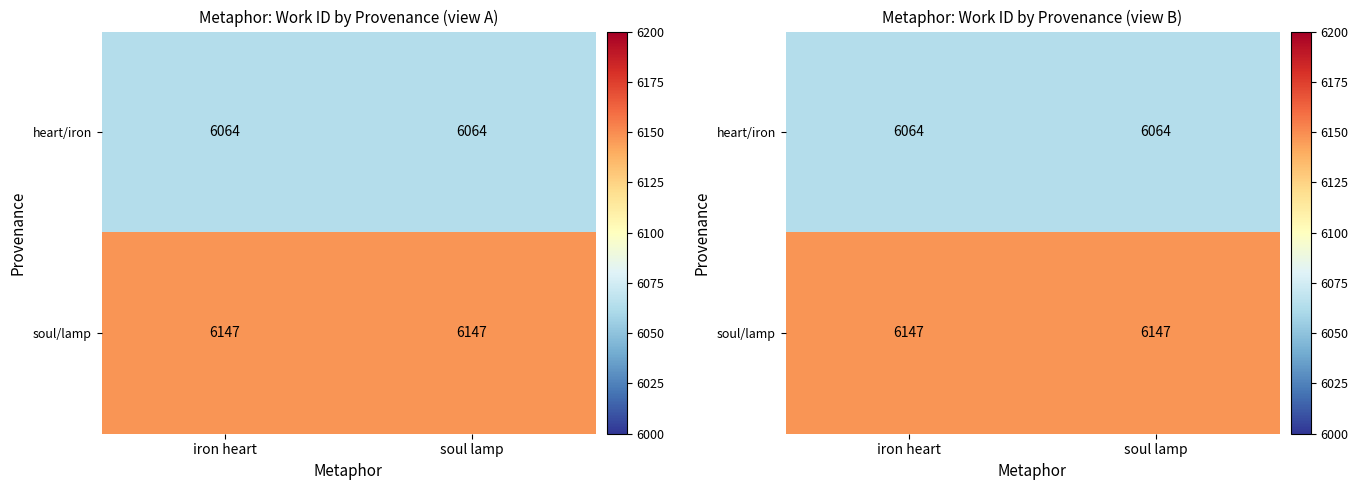

What is the total value across all series at soul lamp?

12211